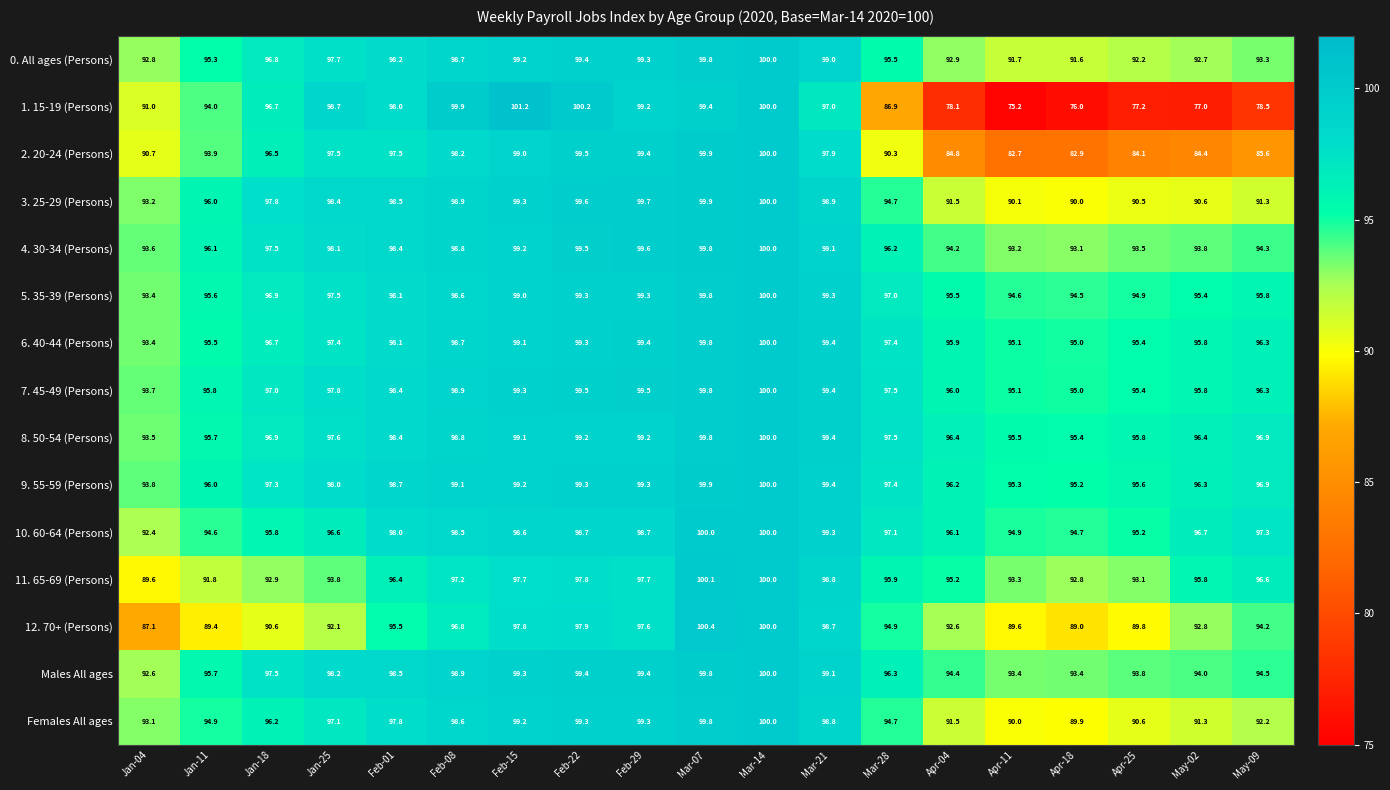

How many series are shown in this chart?

15